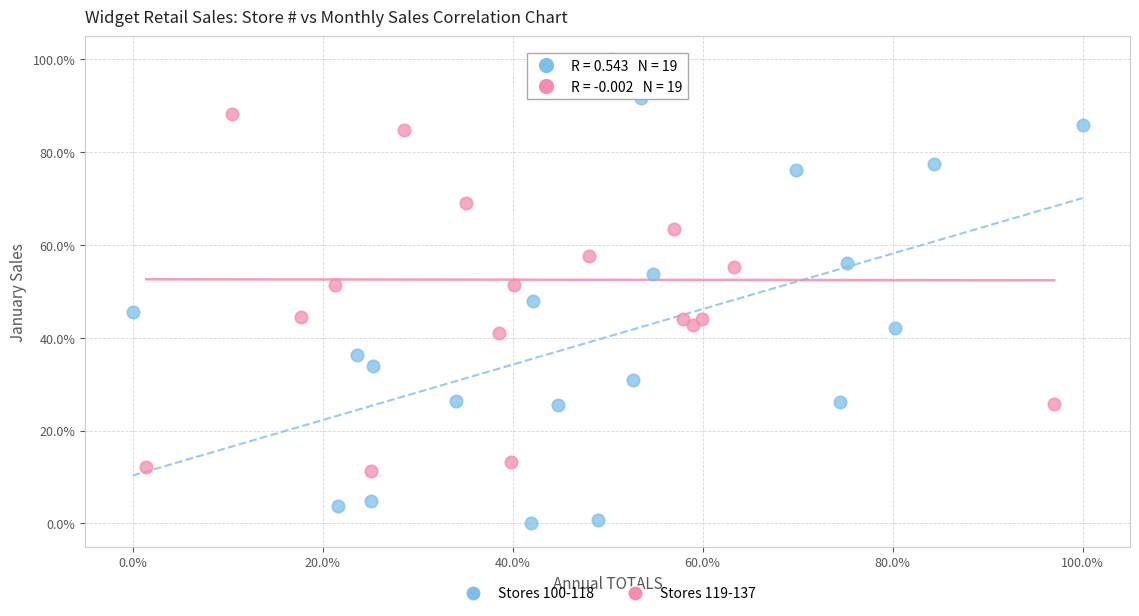

Which series reaches the maximum Y coordinate?

Stores 119-137